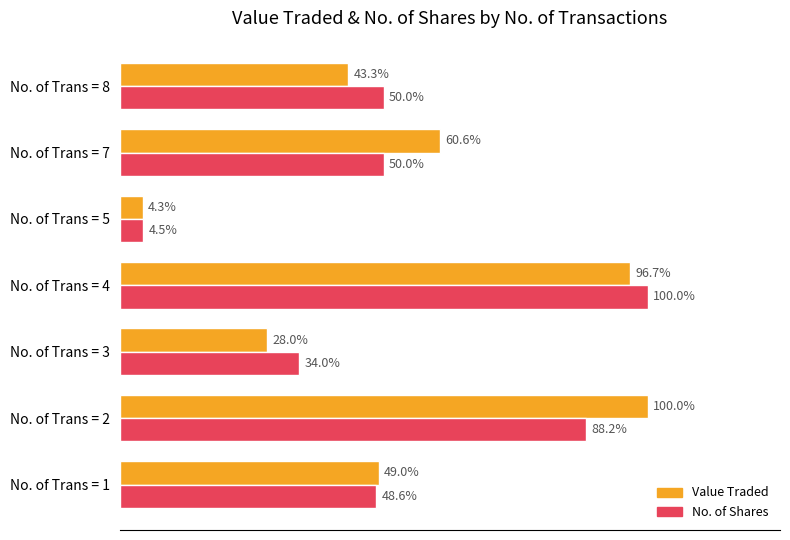

Between No. of Trans = 5 and No. of Trans = 7, which series saw the biggest shift?

Value Traded